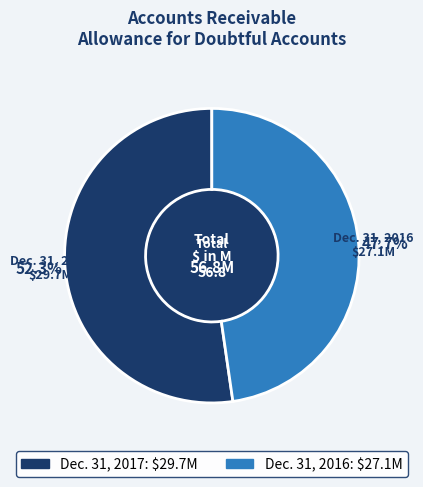

How many segments does this pie chart have?

2